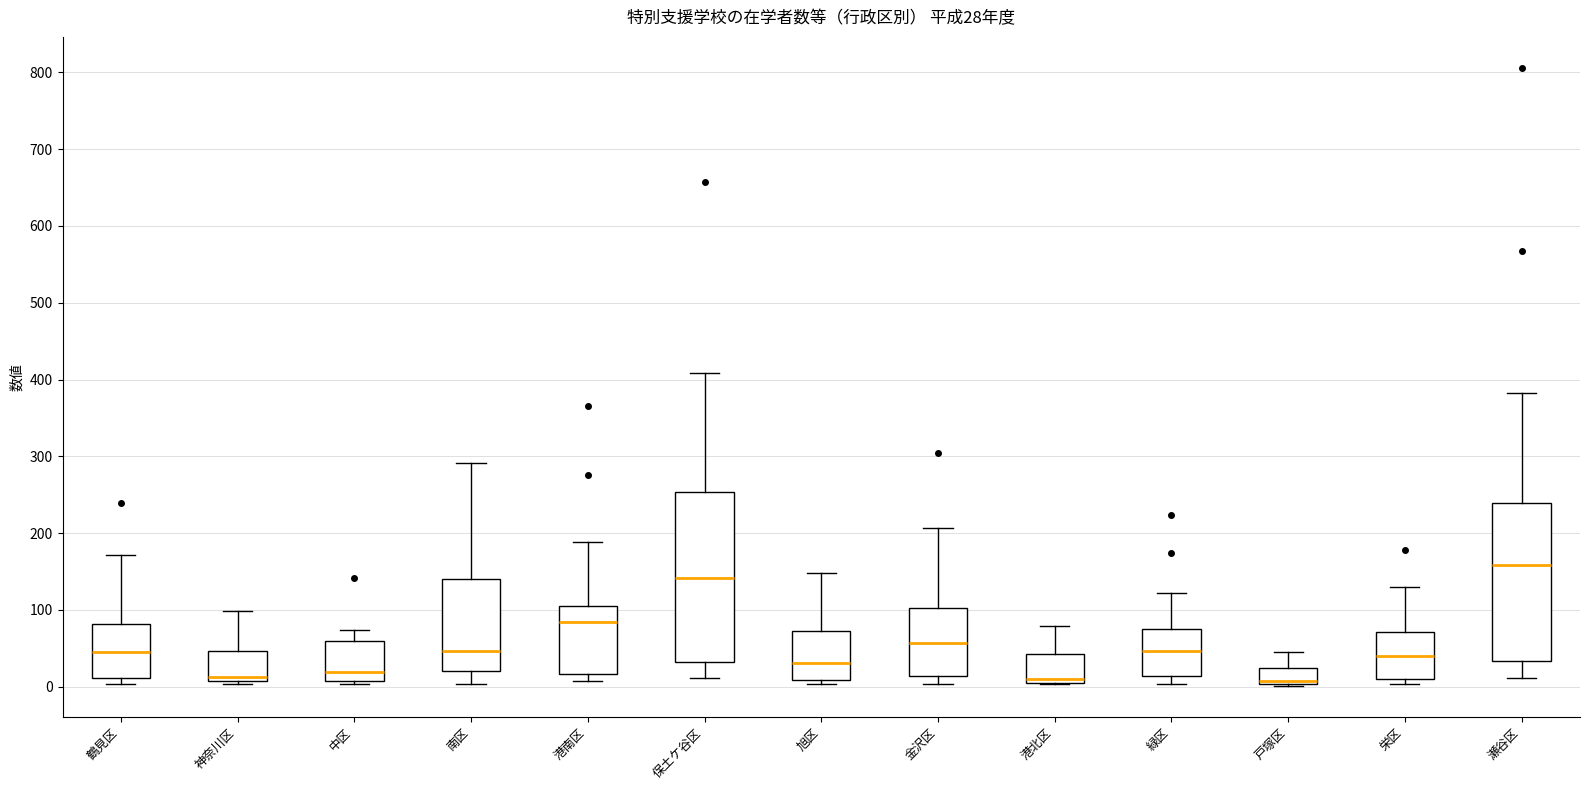

Which box's median line is the highest?

瀬谷区